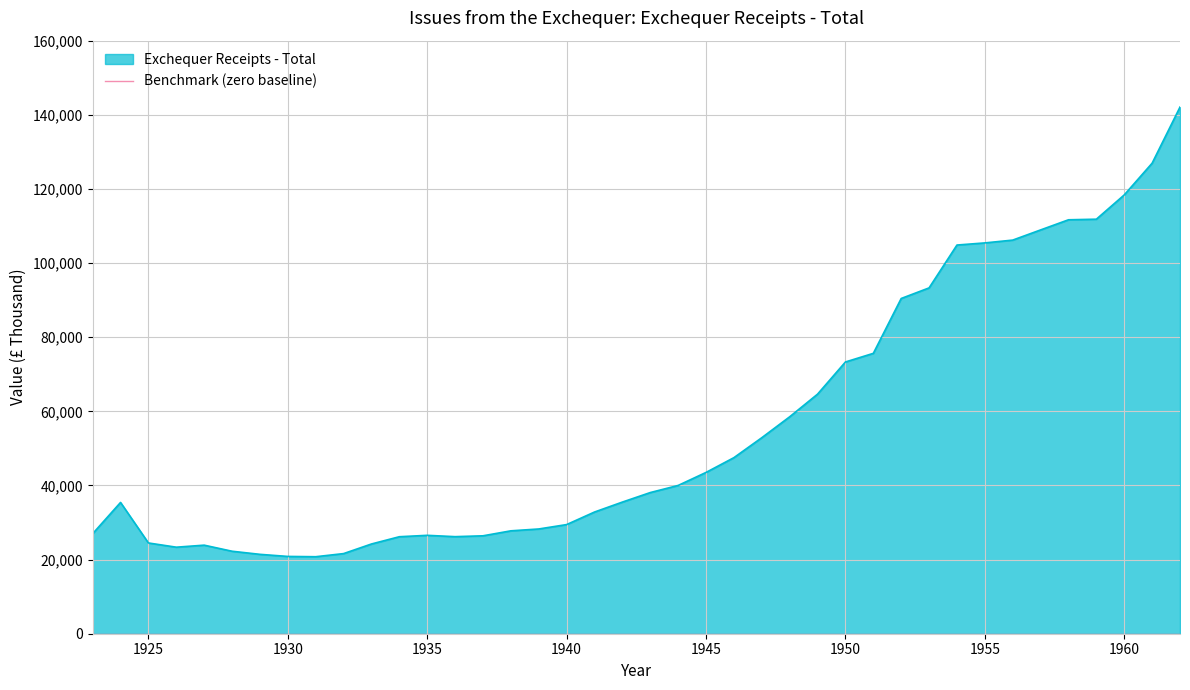

What is the difference between the values at 1947 and 1957?

56056